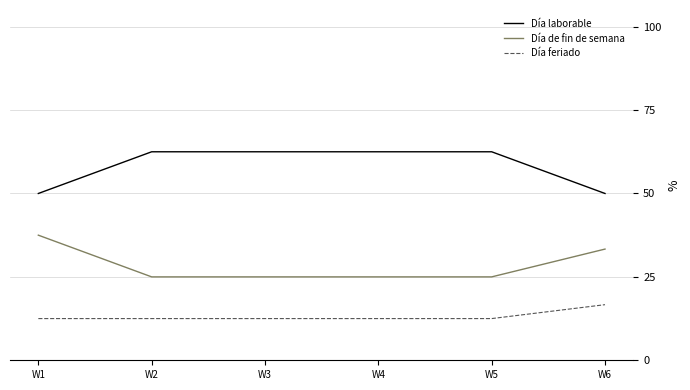

Reading right to left, list all the values displayed in this chart.

Día laborable: 50.0	62.5	62.5	62.5	62.5	50.0
Día de fin de semana: 33.3	25.0	25.0	25.0	25.0	37.5
Día feriado: 16.7	12.5	12.5	12.5	12.5	12.5